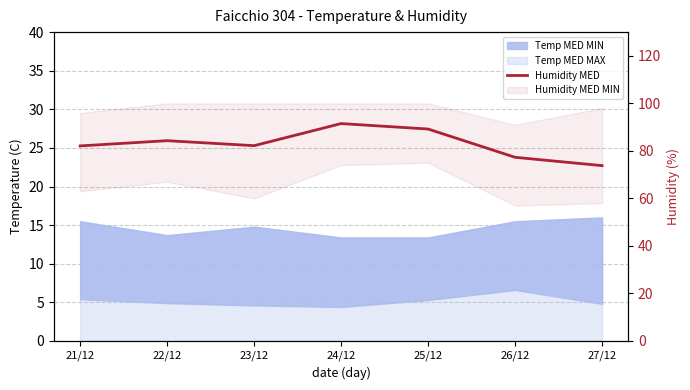

The chart shows a value of 89.2 at 25/12. True or false?

True